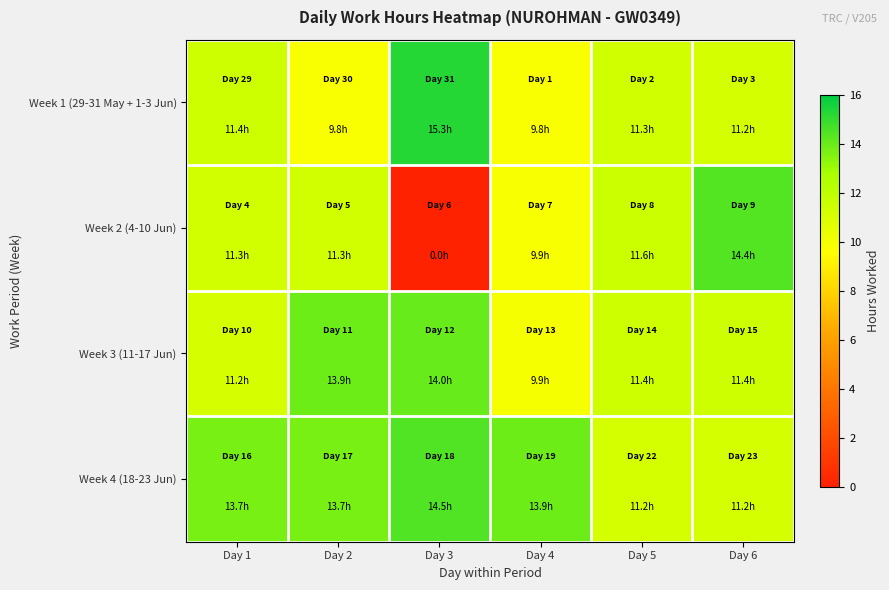

At which category is the sum across all series the highest?

Day 2